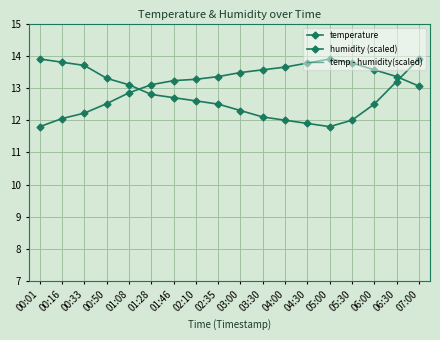

Which series has the largest total across all categories?

humidity (scaled)